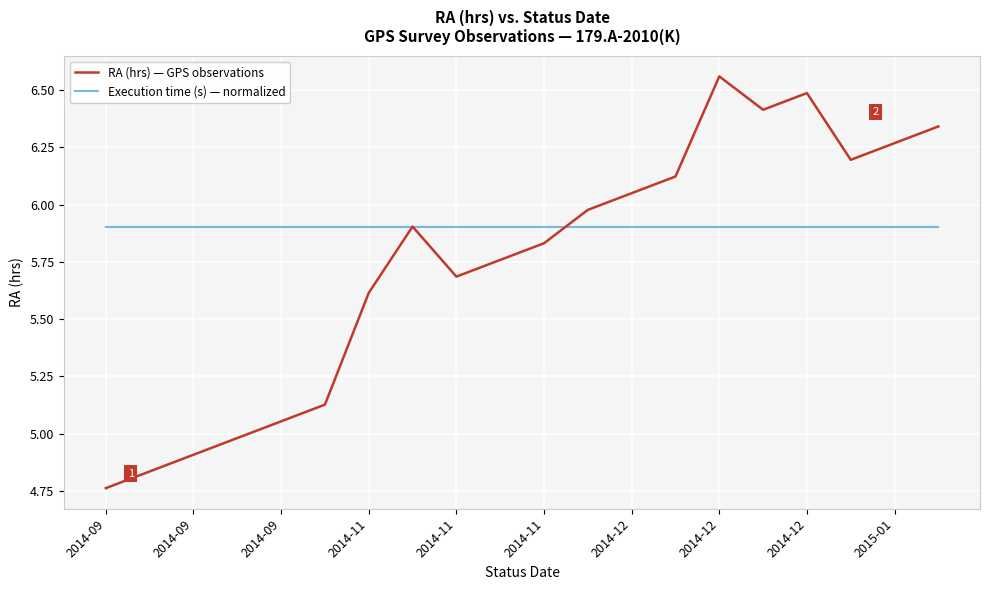

Which series has the largest range (max minus min)?

RA (hrs) — GPS observations